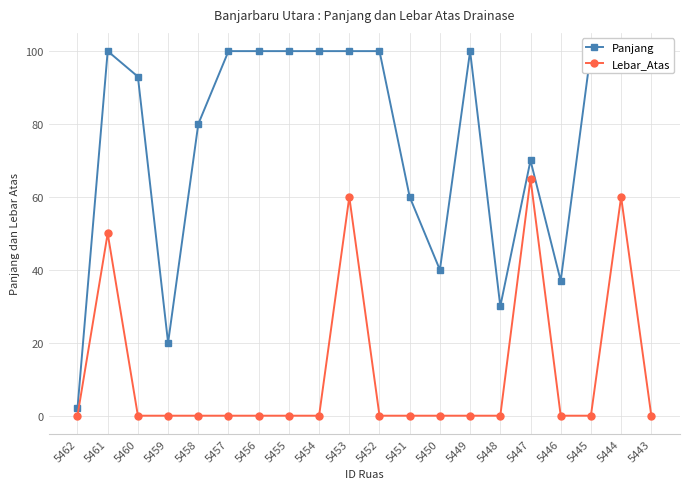

Which series changed the most between 5460 and 5446?

Panjang